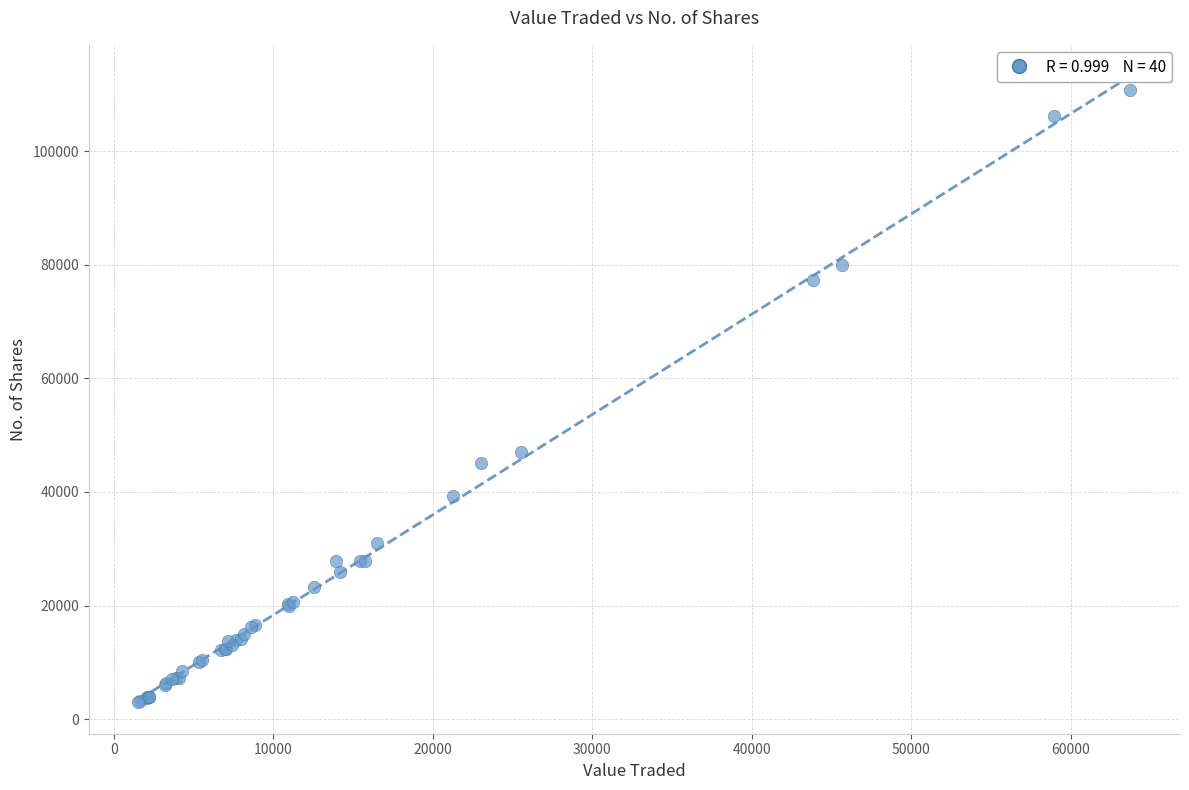

What Y value in the scatter plot is closest to 56878?

47049